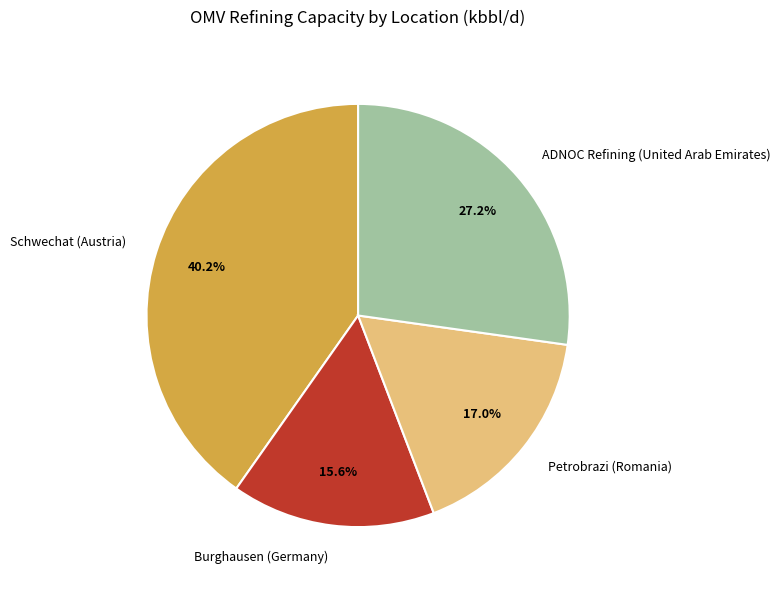

The Schwechat (Austria) slice represents 40% of the pie. True or false?

True